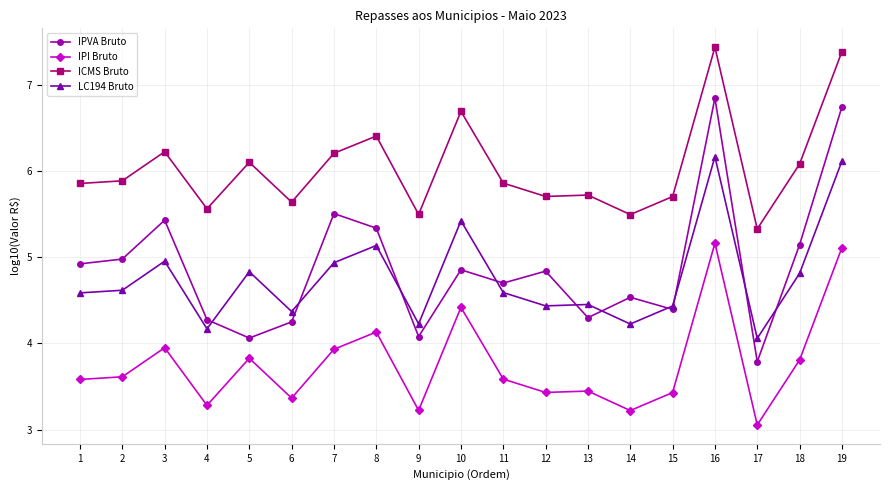

True or false: ICMS Bruto has a value of 6.4 at 8.

True